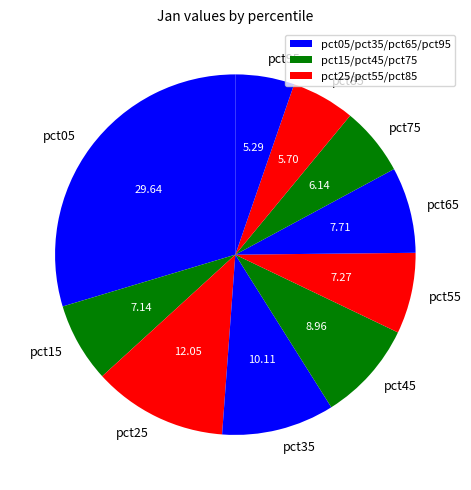

Between pct65 and pct95, which is larger?

pct65